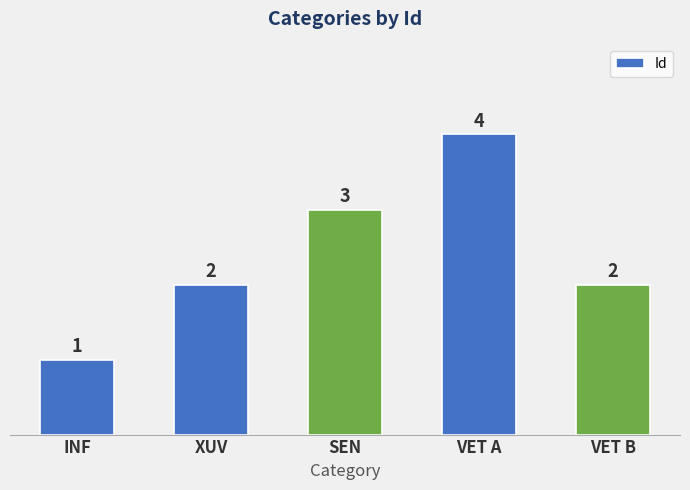

How many bars are there in total?

5